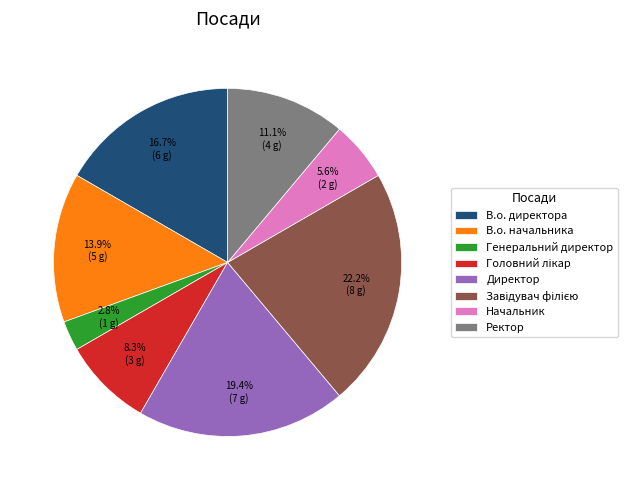

Which category has the smallest portion of the pie?

Генеральний директор